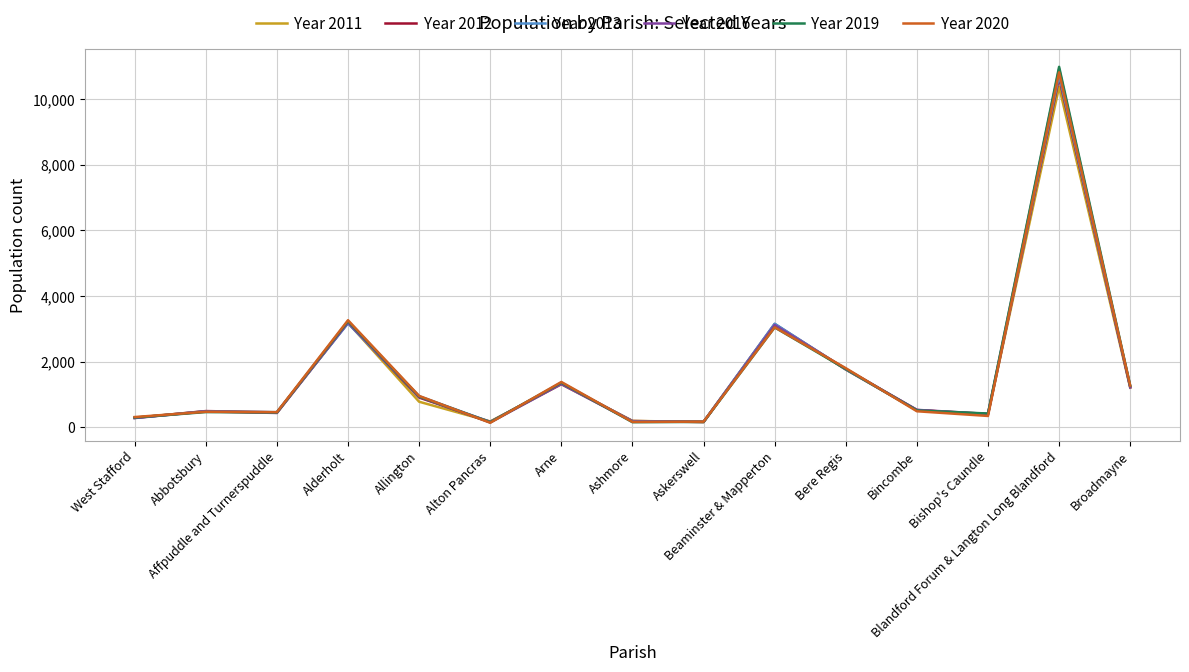

The Year 2012 series shows 161 at Alton Pancras. True or false?

True